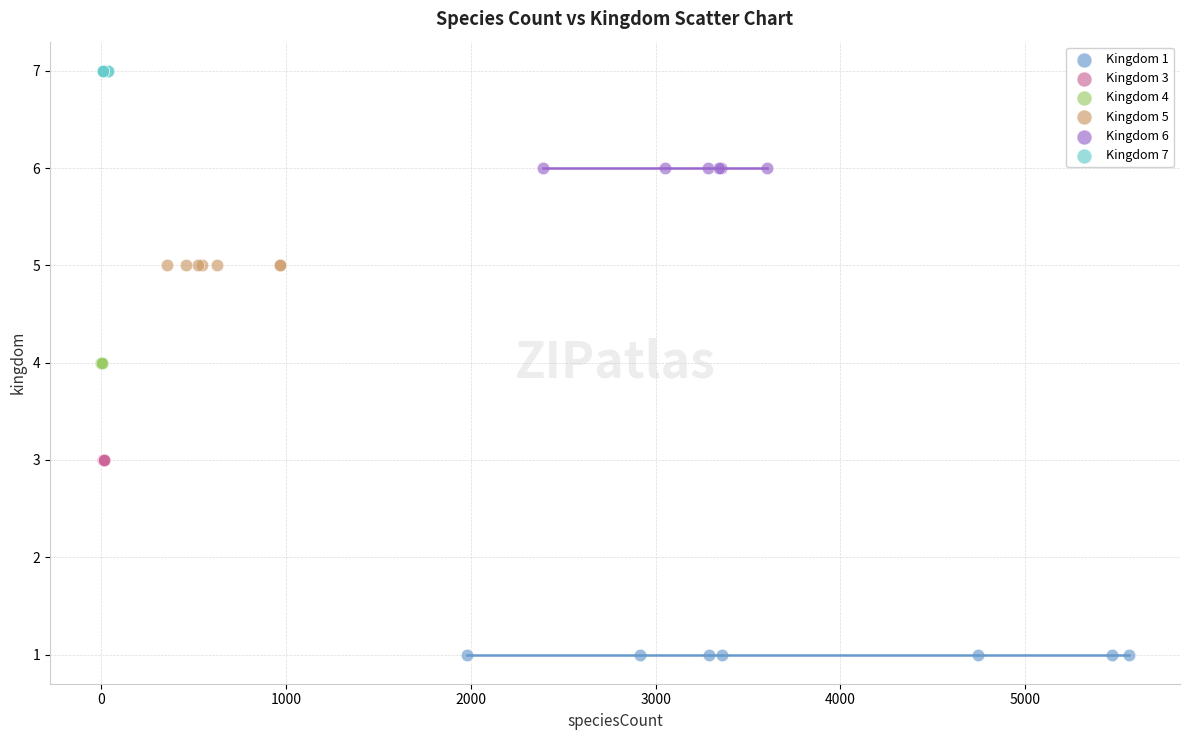

Which series reaches the minimum Y coordinate?

Kingdom 1